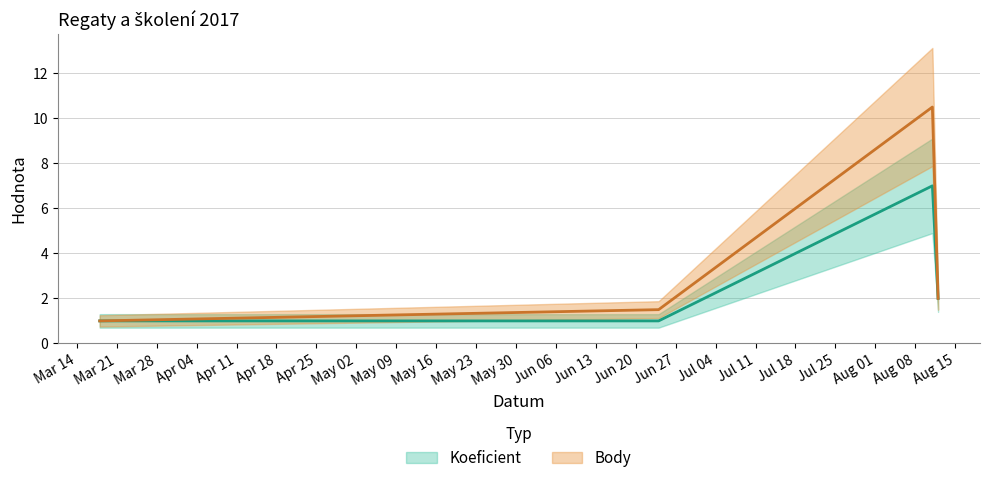

What is the label of the 1st point from the left?

2017-03-18